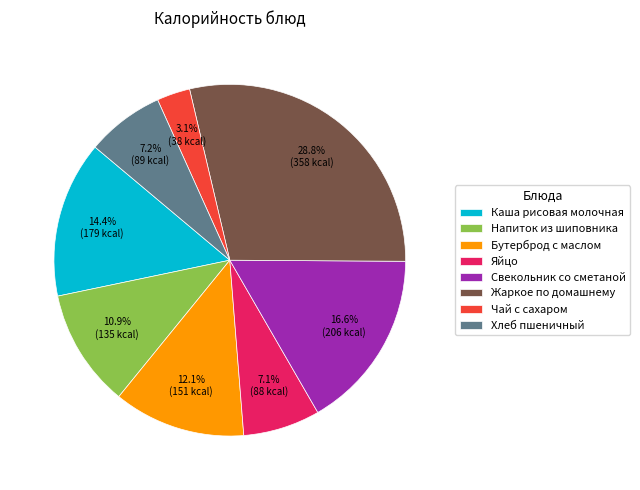

Is it true that Свекольник со сметаной is 17% of the pie?

True